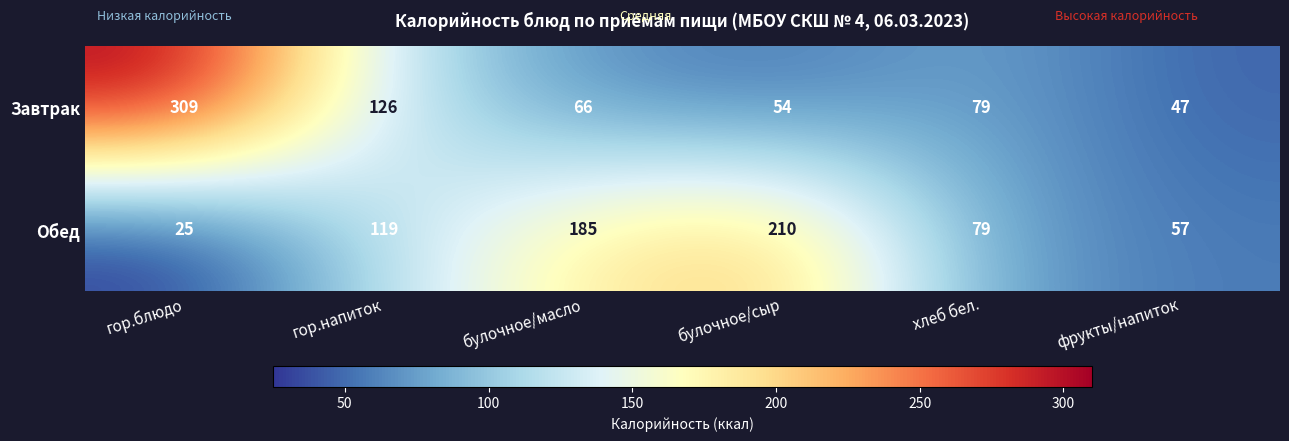

What is the sum of all Завтрак values?

681